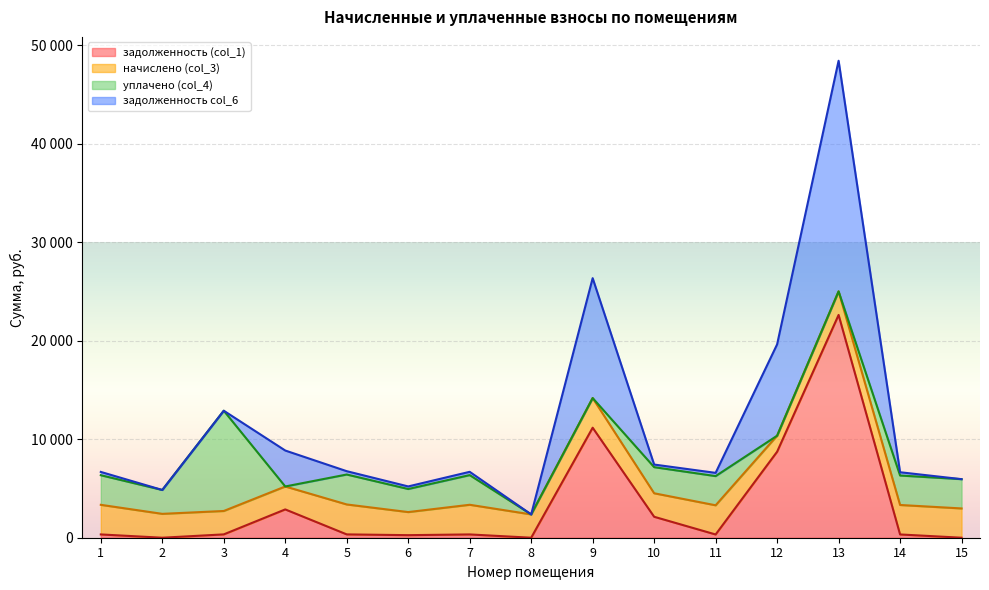

What is the difference between the задолженность col_6 values at 7 and 5?

31.8